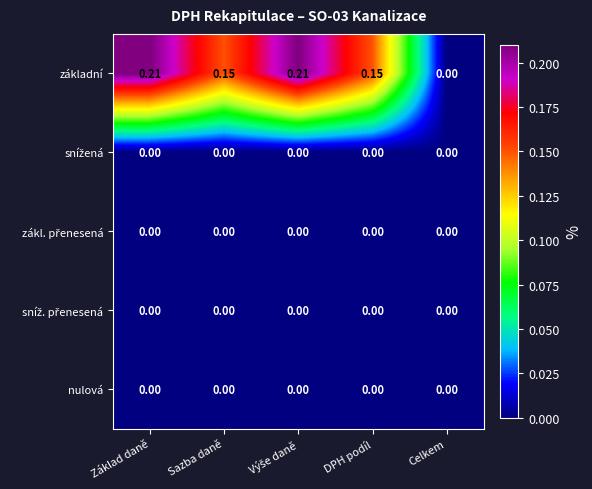

Is the value of základní at Sazba daně greater than the value of nulová at Celkem?

Yes